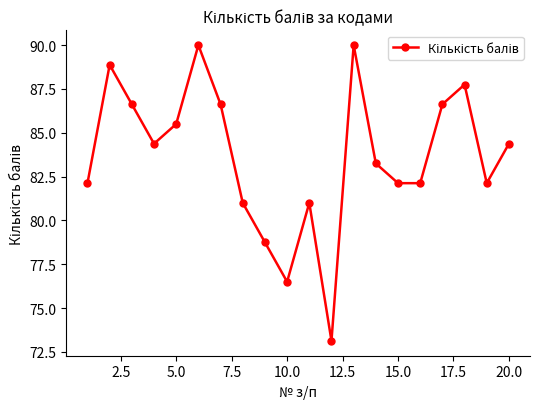

What is the value of the 15th point from the left?

82.1